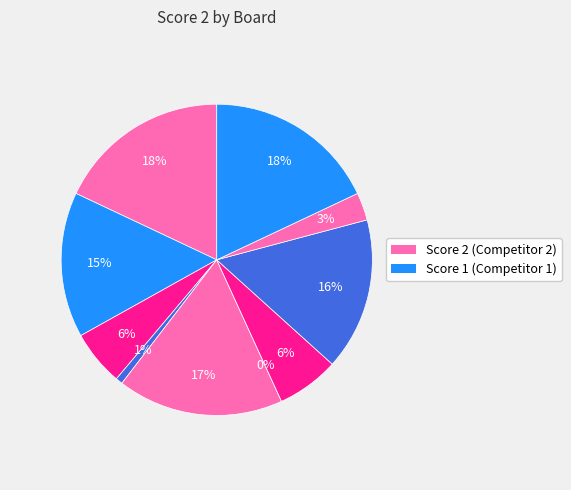

To the nearest percent, what is the combined percentage of Board 9 and Board 3?

9%